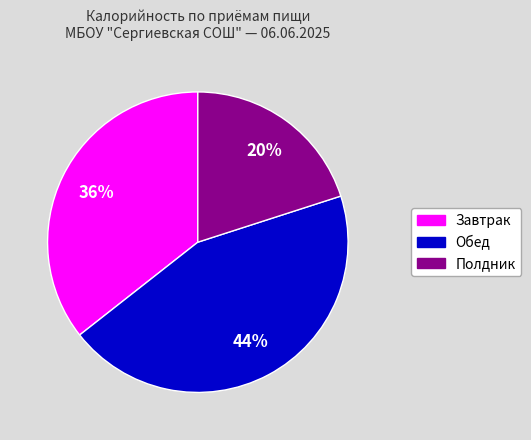

How many segments does this pie chart have?

3